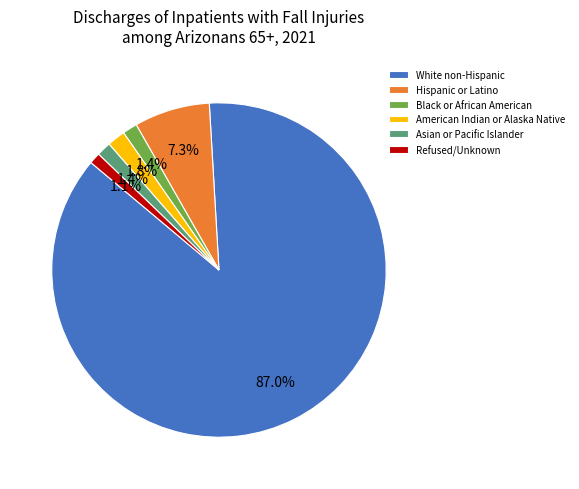

Which category accounts for the majority?

White non-Hispanic